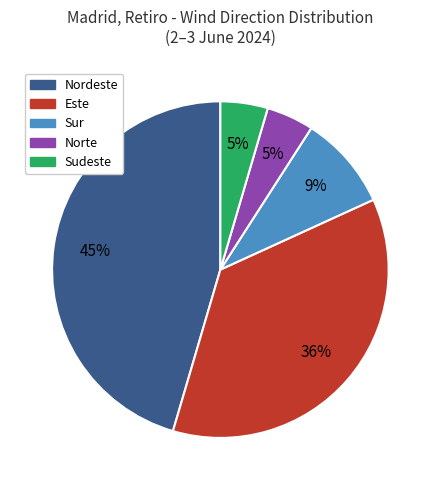

To the nearest percent, what is the combined percentage of Nordeste and Sudeste?

50%